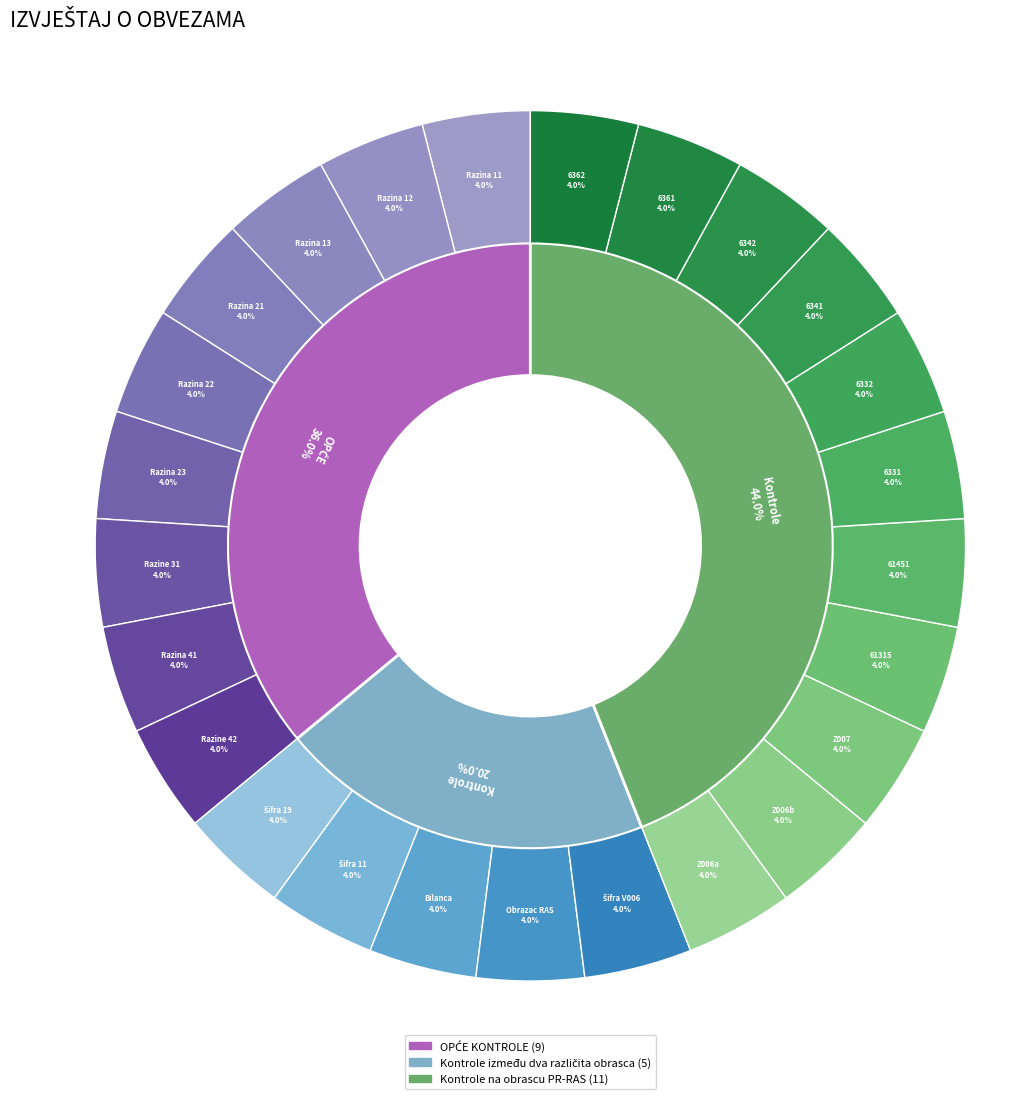

What is the ratio of the value at Razina 22 to the value at Kontrole na obrascu PR-RAS?

0.1